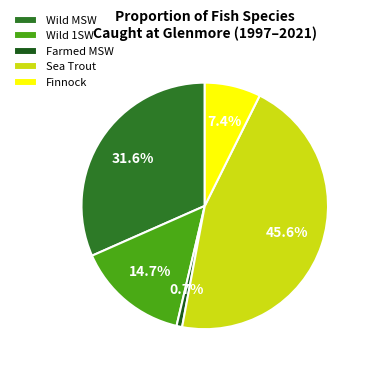

Is it true that Wild 1SW is 17% of the pie?

False